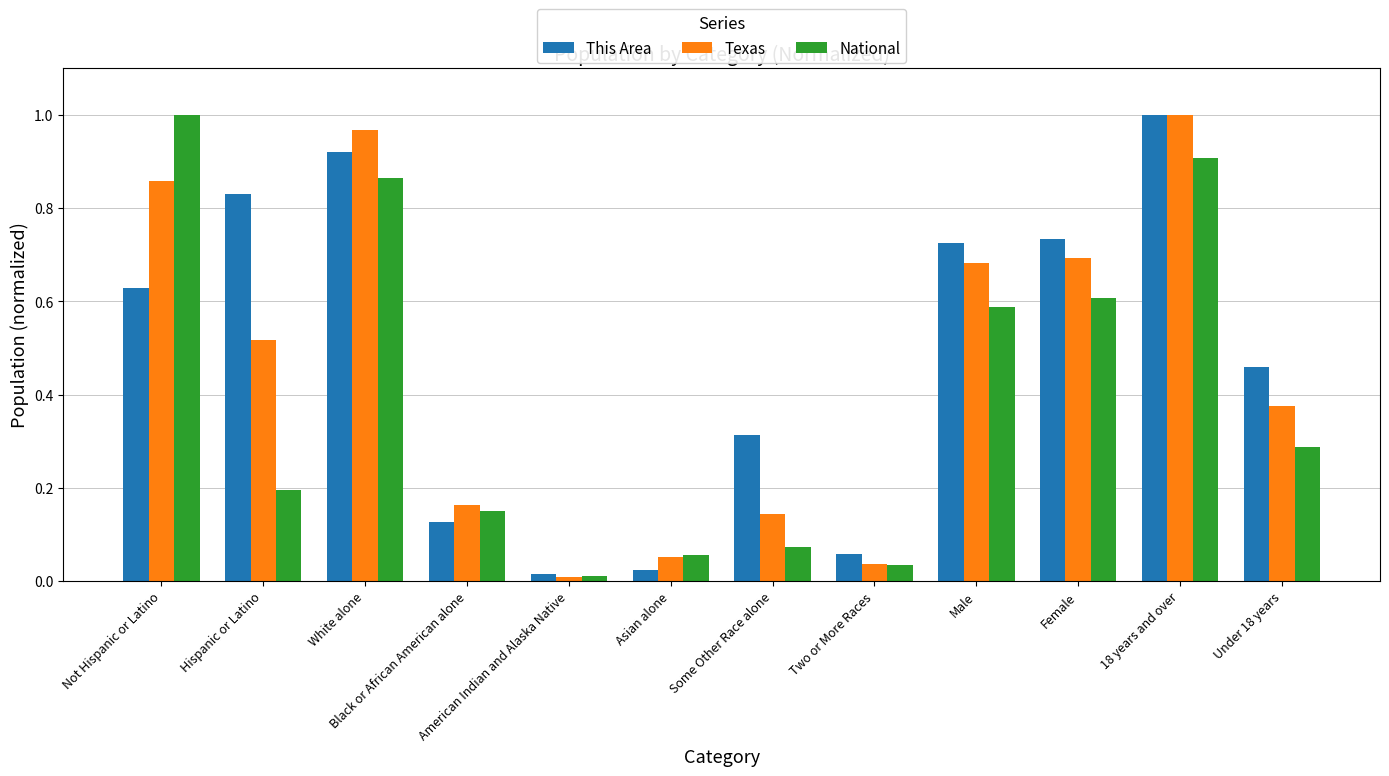

Between Asian alone and Male, which series saw the biggest shift?

This Area